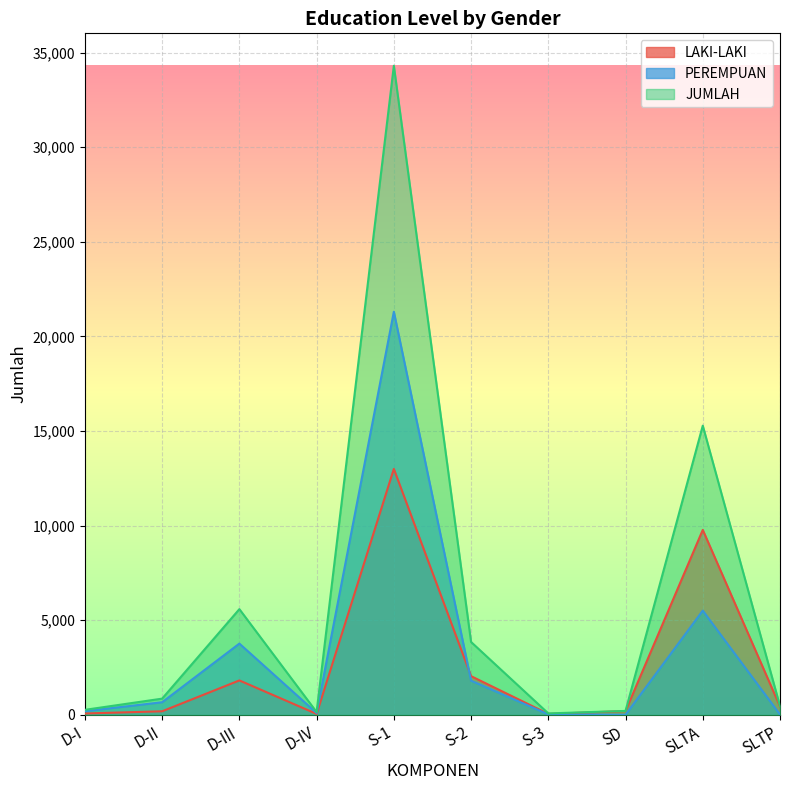

Which series has the largest total across all categories?

JUMLAH